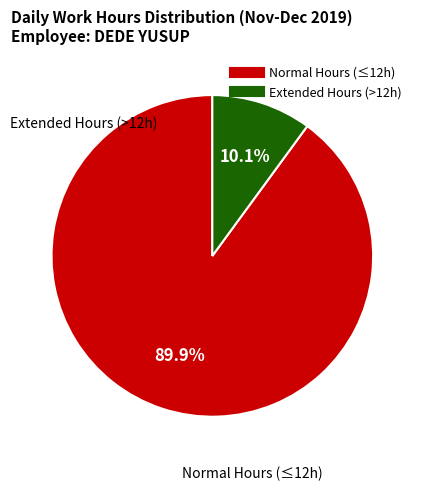

Does any single category account for the majority?

Yes